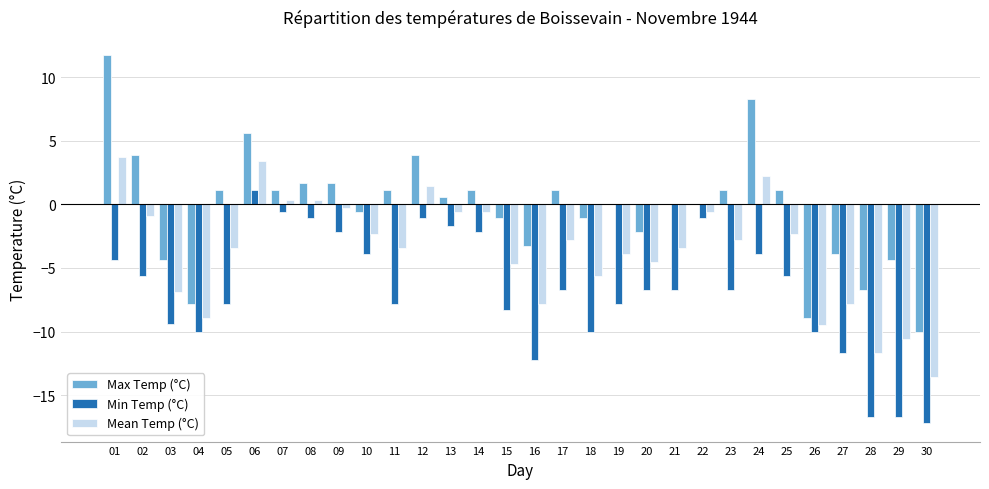

Reading left to right, extract all data points from this chart.

Max Temp (°C): 01=11.7	02=3.9	03=-4.4	04=-7.8	05=1.1	06=5.6	07=1.1	08=1.7	09=1.7	10=-0.6	11=1.1	12=3.9	13=0.6	14=1.1	15=-1.1	16=-3.3	17=1.1	18=-1.1	19=0.0	20=-2.2	21=0.0	22=0.0	23=1.1	24=8.3	25=1.1	26=-8.9	27=-3.9	28=-6.7	29=-4.4	30=-10.0
Min Temp (°C): 01=-4.4	02=-5.6	03=-9.4	04=-10.0	05=-7.8	06=1.1	07=-0.6	08=-1.1	09=-2.2	10=-3.9	11=-7.8	12=-1.1	13=-1.7	14=-2.2	15=-8.3	16=-12.2	17=-6.7	18=-10.0	19=-7.8	20=-6.7	21=-6.7	22=-1.1	23=-6.7	24=-3.9	25=-5.6	26=-10.0	27=-11.7	28=-16.7	29=-16.7	30=-17.2
Mean Temp (°C): 01=3.7	02=-0.9	03=-6.9	04=-8.9	05=-3.4	06=3.4	07=0.3	08=0.3	09=-0.3	10=-2.3	11=-3.4	12=1.4	13=-0.6	14=-0.6	15=-4.7	16=-7.8	17=-2.8	18=-5.6	19=-3.9	20=-4.5	21=-3.4	22=-0.6	23=-2.8	24=2.2	25=-2.3	26=-9.5	27=-7.8	28=-11.7	29=-10.6	30=-13.6